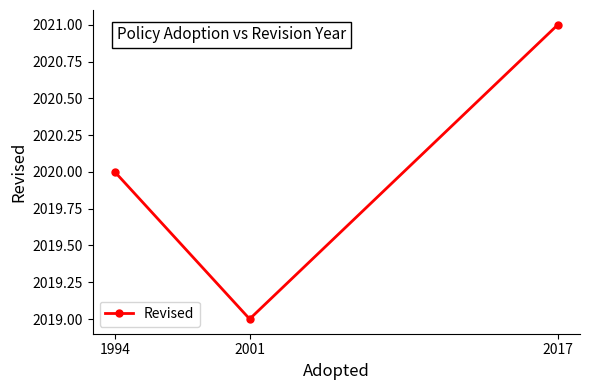

Count the number of categories in the chart.

3